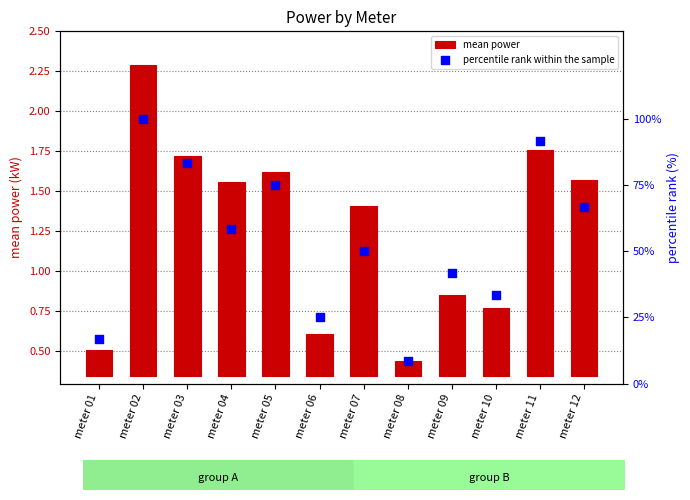

Which series reaches the minimum Y coordinate?

mean power